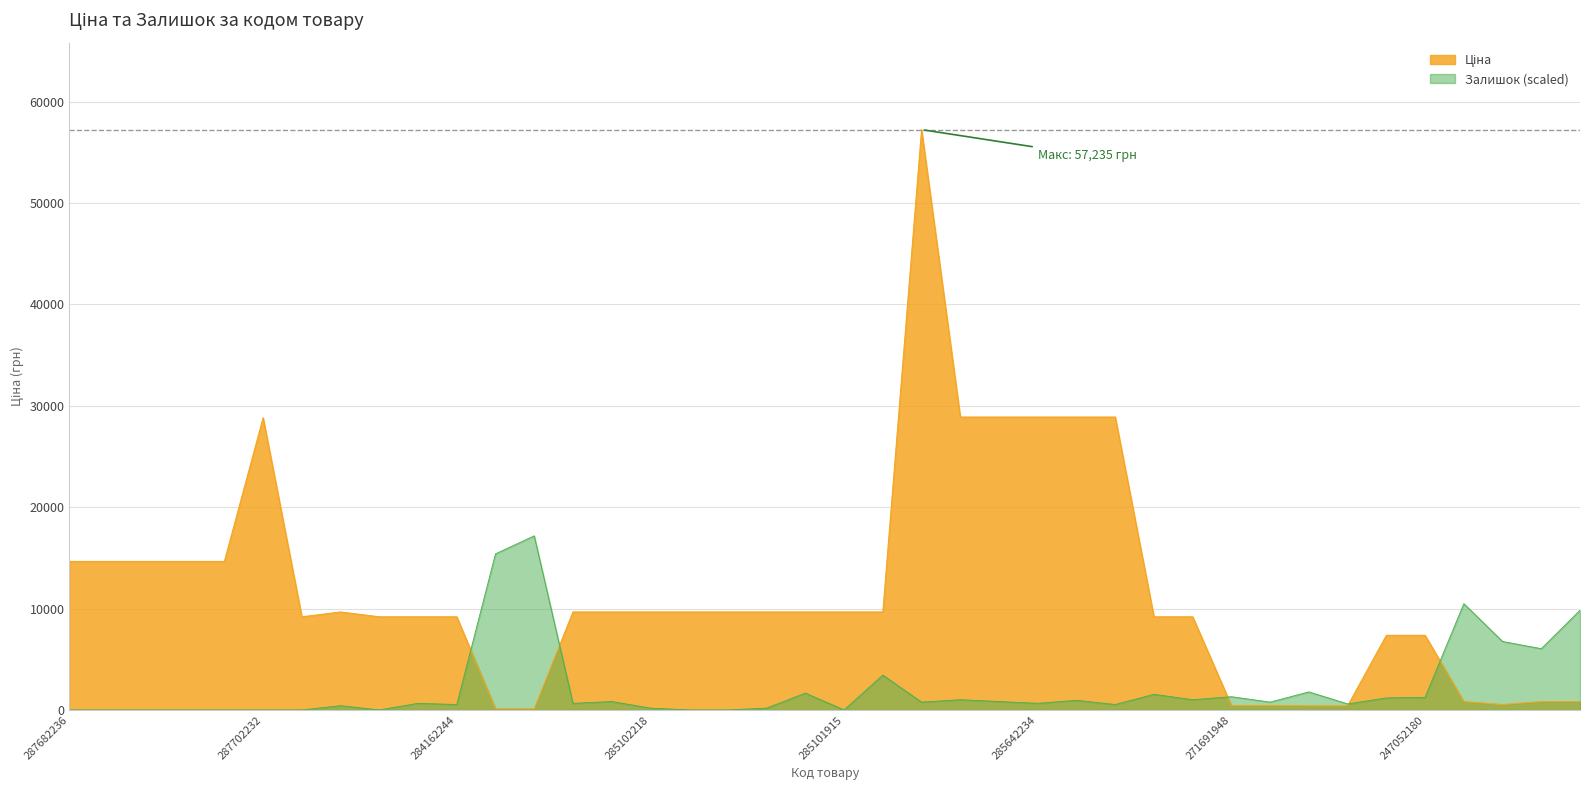

Is it true that Ціна equals 9664.7 at 285102216?

True